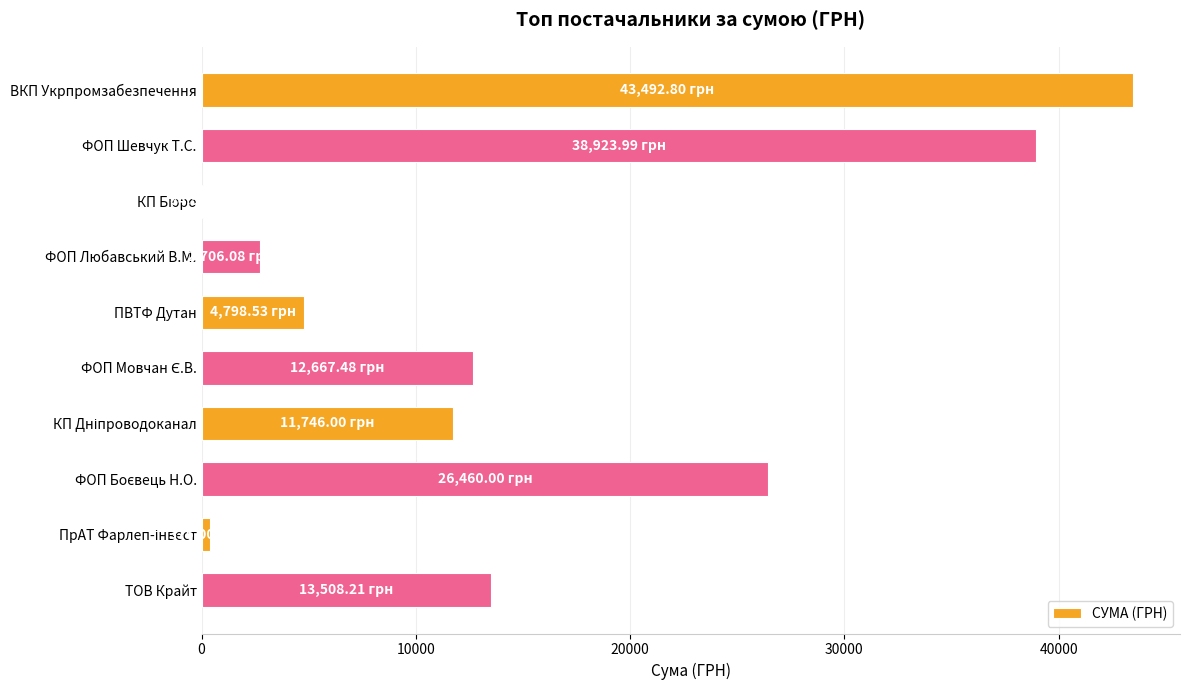

At which category does the chart reach its peak across all series?

ВКП Укрпромзабезпечення